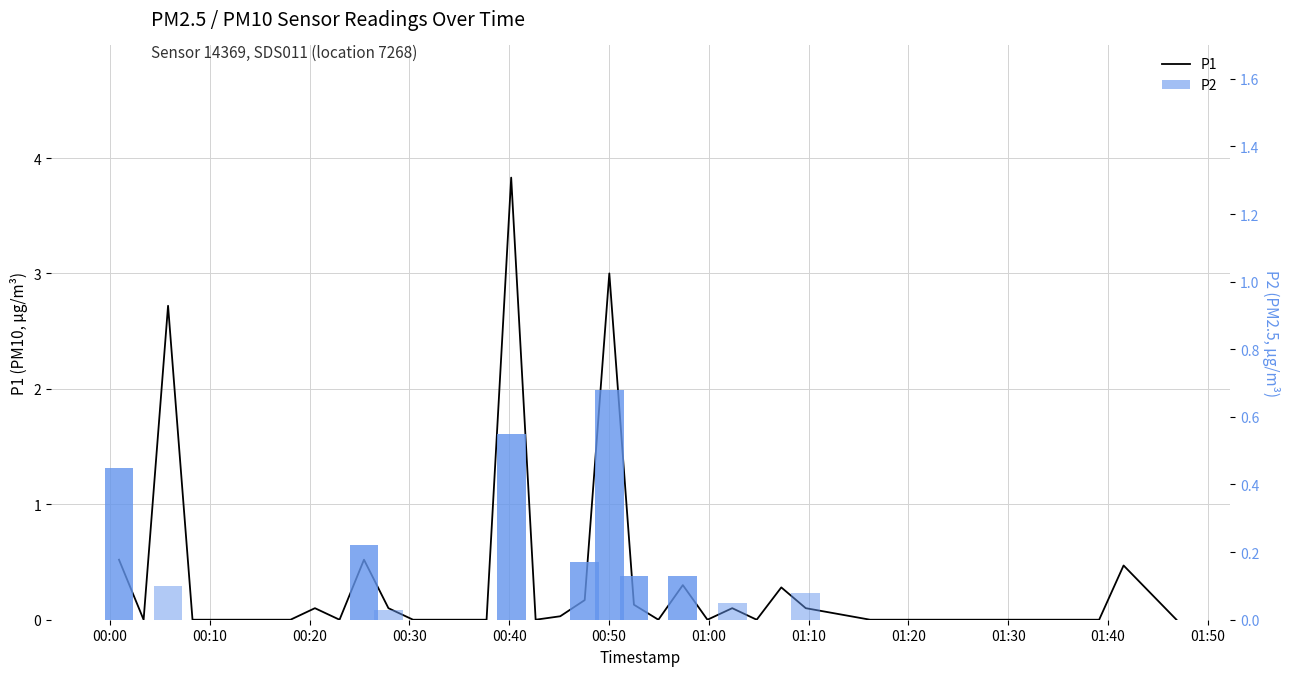

Which category has the lowest value across all series?

00:10